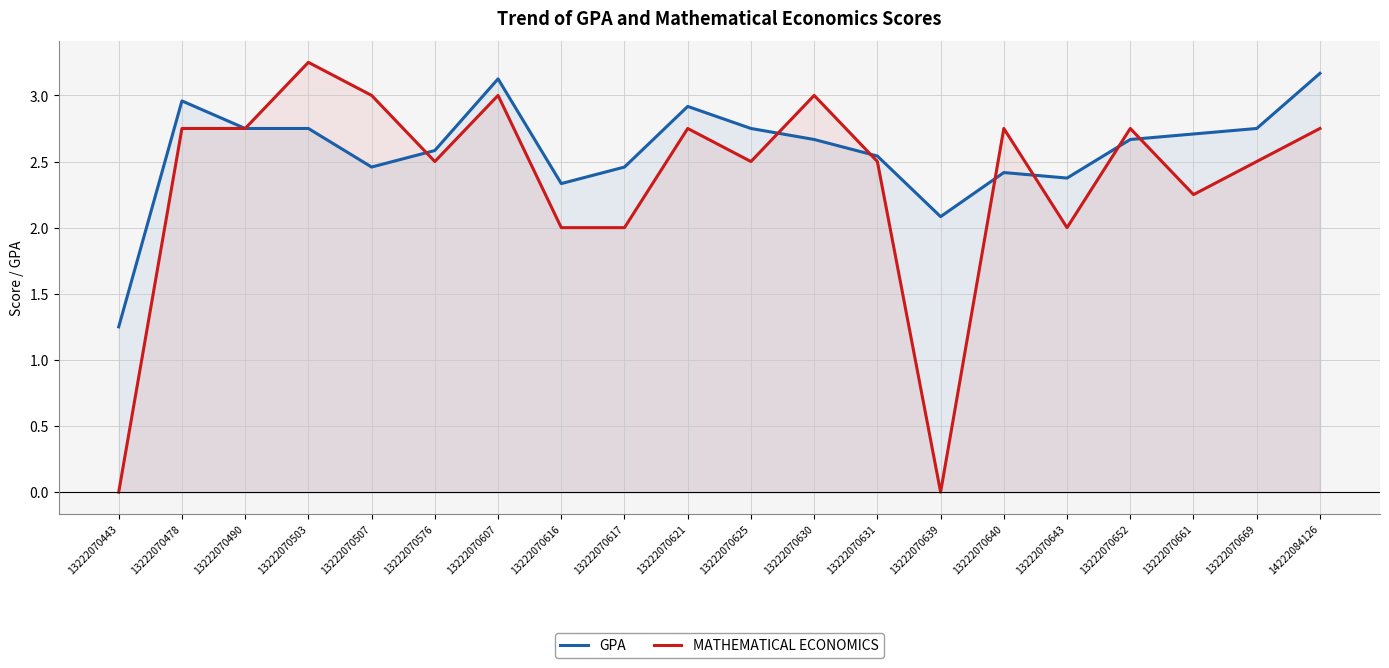

Reading left to right, transcribe all the data shown in this chart.

GPA: 1.2	3.0	2.8	2.8	2.5	2.6	3.1	2.3	2.5	2.9	2.8	2.7	2.5	2.1	2.4	2.4	2.7	2.7	2.8	3.2
MATHEMATICAL ECONOMICS: 0.0	2.8	2.8	3.2	3.0	2.5	3.0	2.0	2.0	2.8	2.5	3.0	2.5	0.0	2.8	2.0	2.8	2.2	2.5	2.8